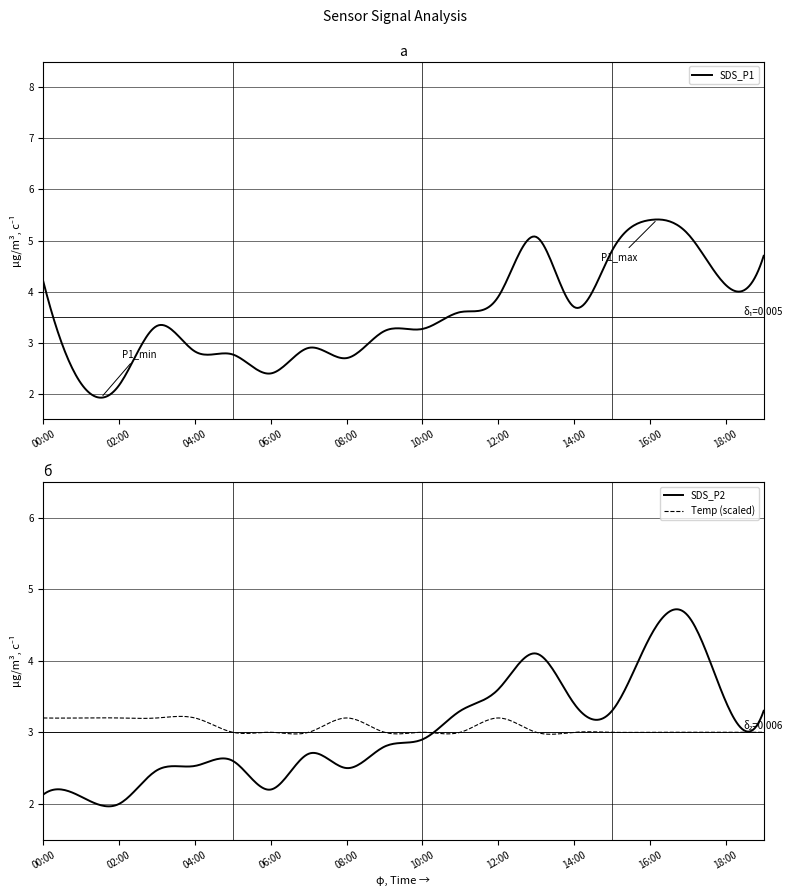

True or false: SDS_P2 has a value of 5.4 at 18:00.

False